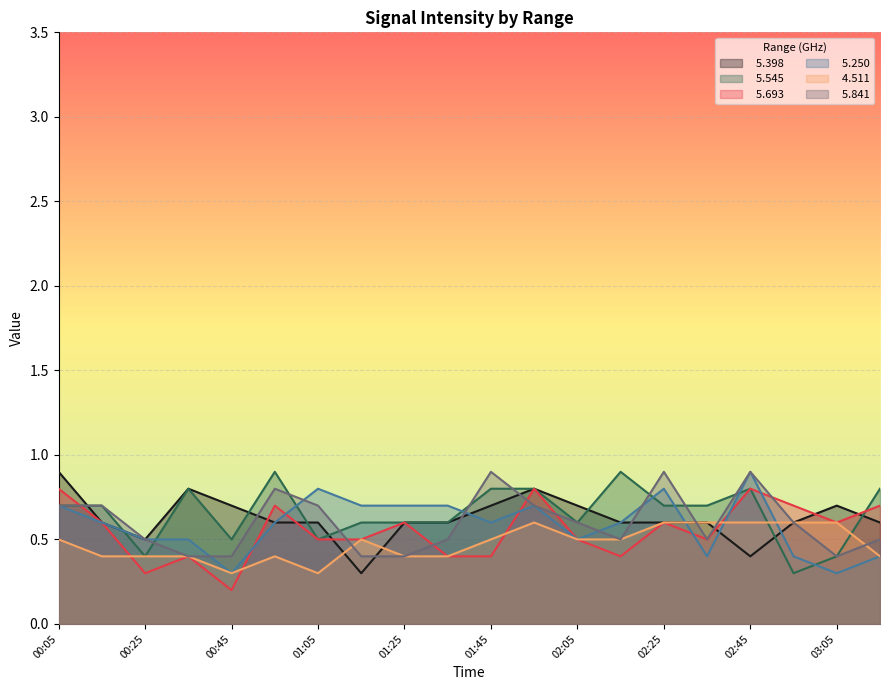

What is the average value of the   5.398 series?

0.6